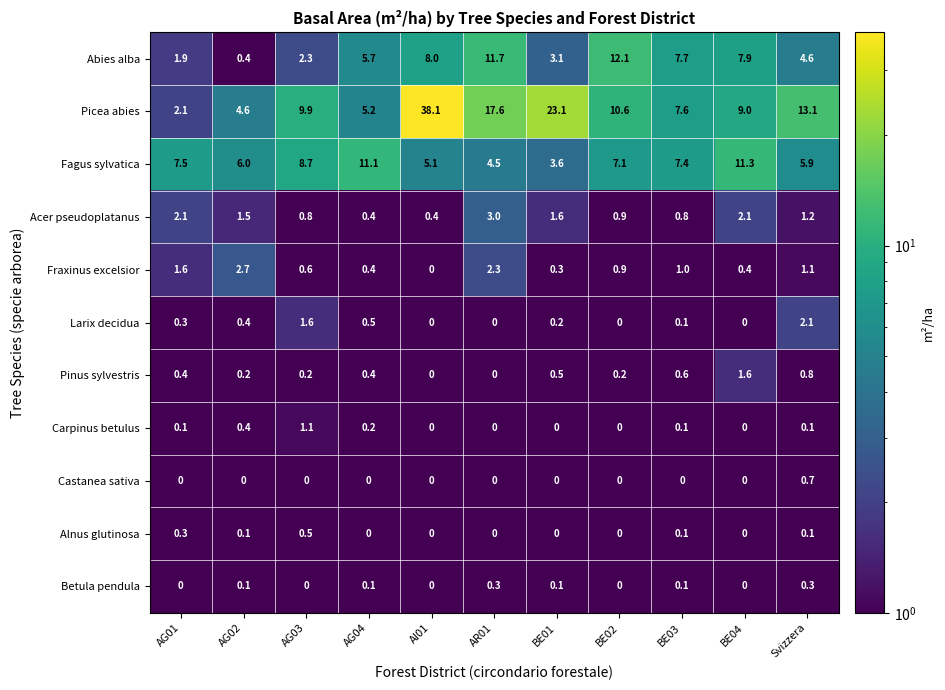

What is the difference between the second highest and second lowest values in the Picea abies series?

18.5